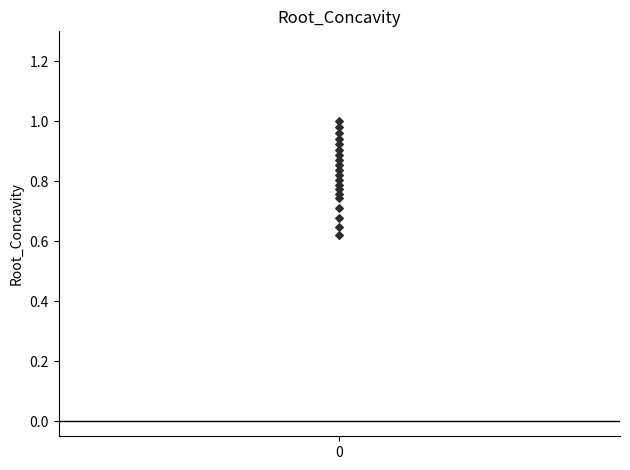

What is the range of Y values (max minus min)?

0.4